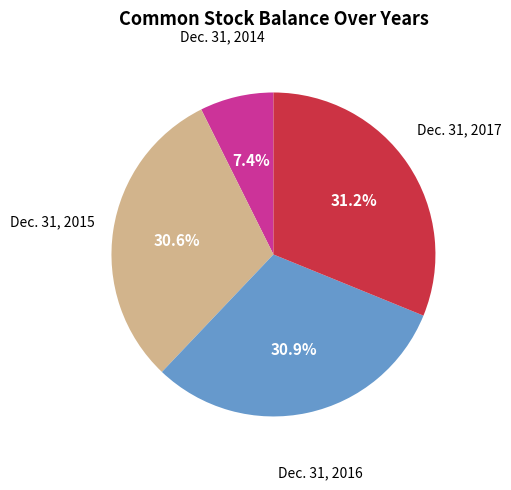

Is there a majority slice in this chart?

No